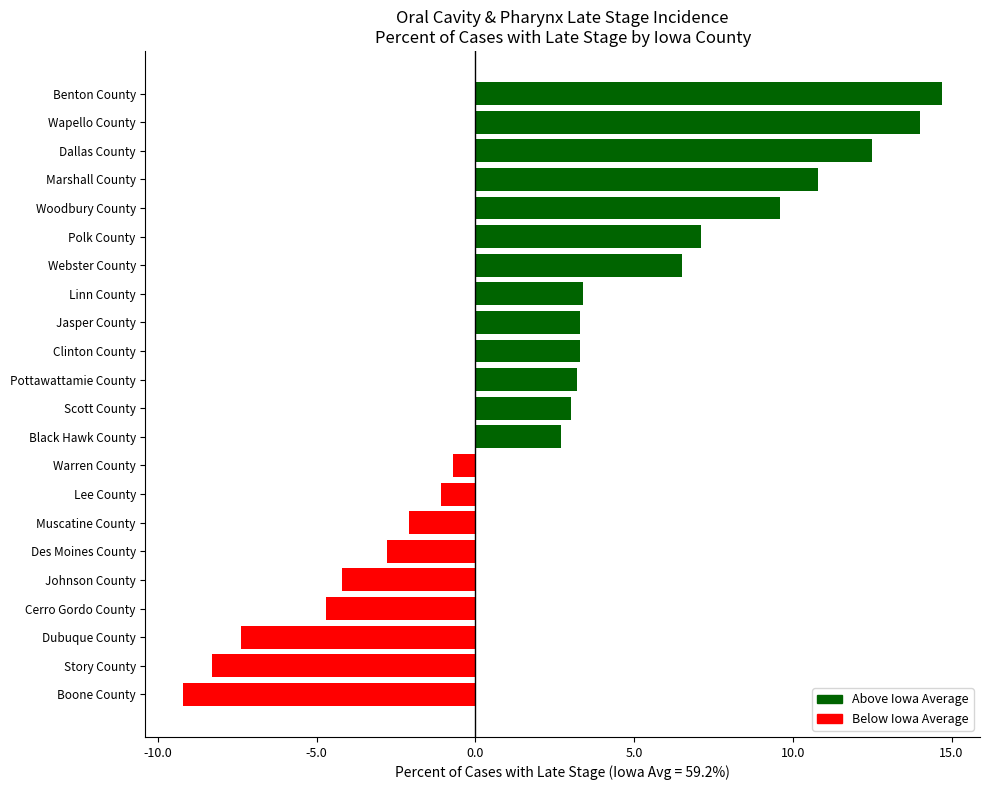

What is the change in value from Cerro Gordo County to Warren County?

+4.0